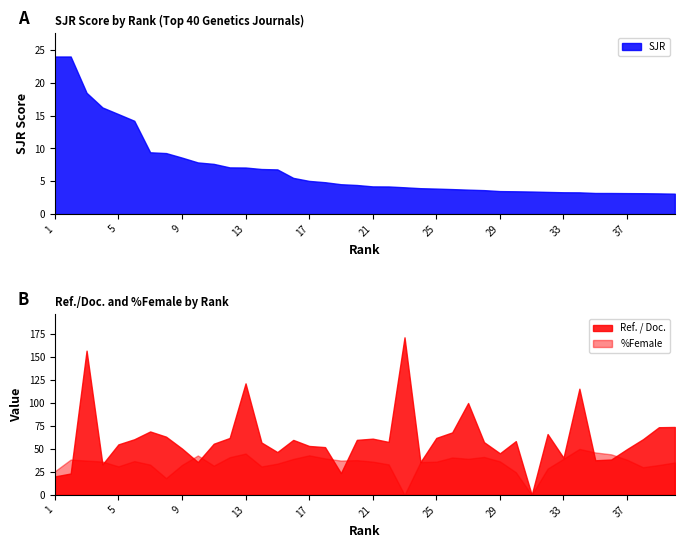

What is the value of the Ref. / Doc. point at the 32nd from the left?

66.2